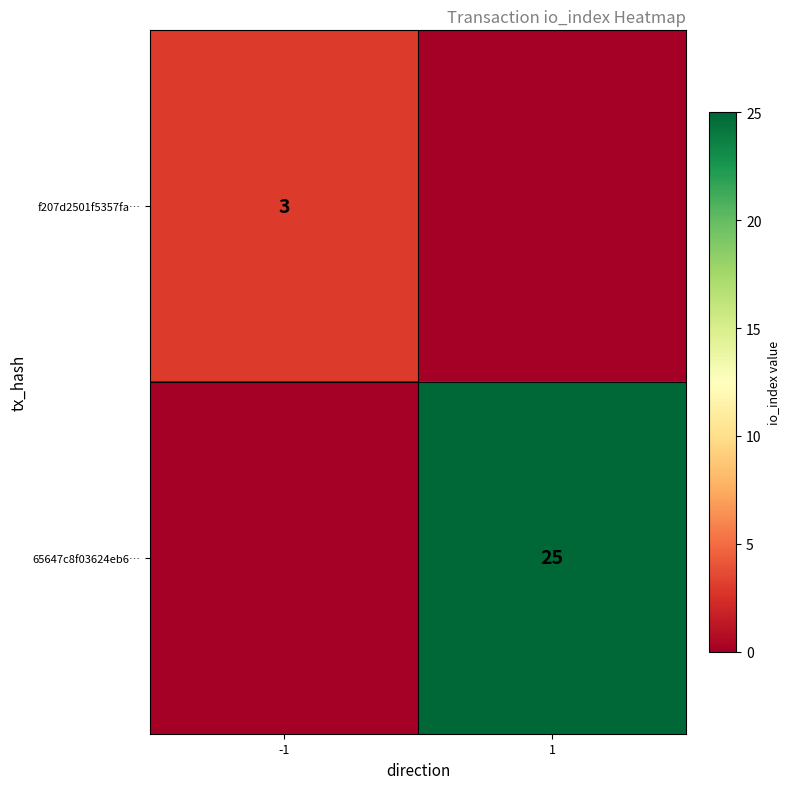

Which has a higher value, -1 or 1?

-1